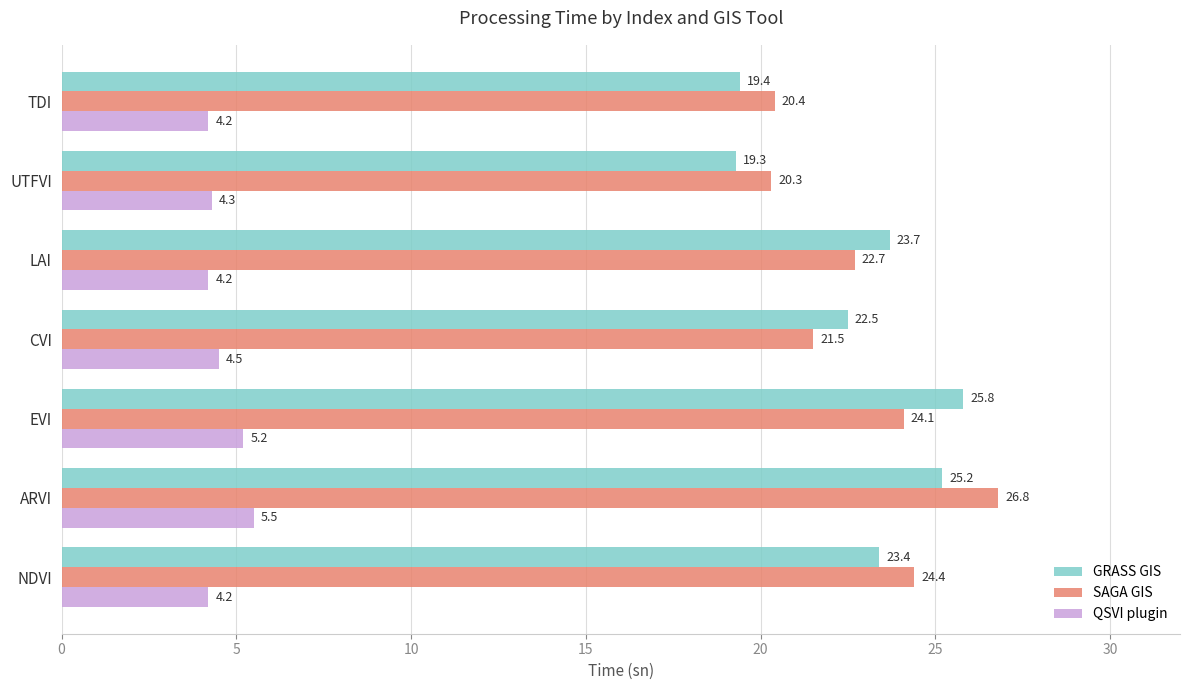

How many distinct data groups are displayed?

3